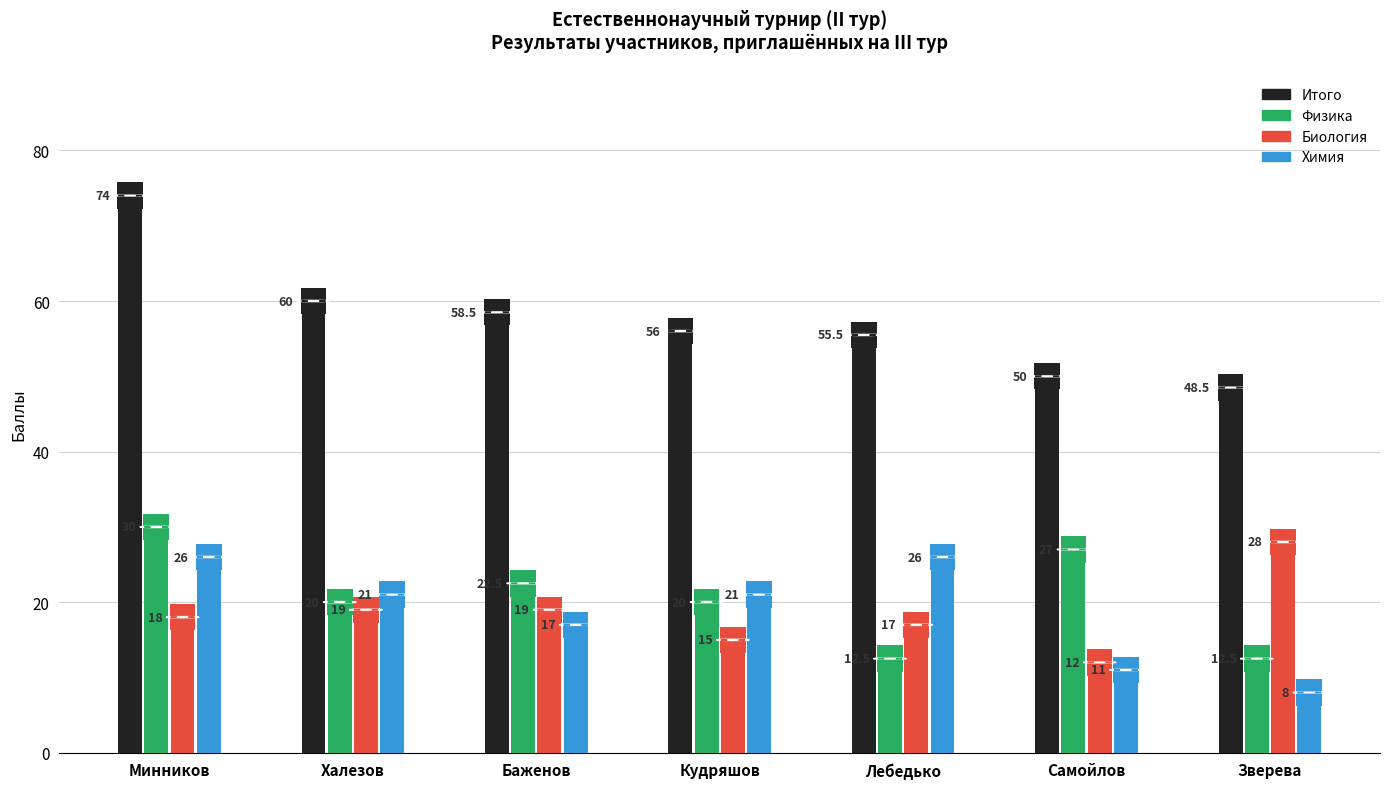

Does the chart contain stacked bars?

No